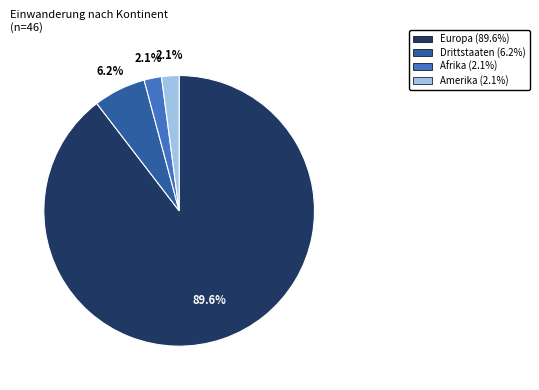

How many slices are in this pie chart?

4